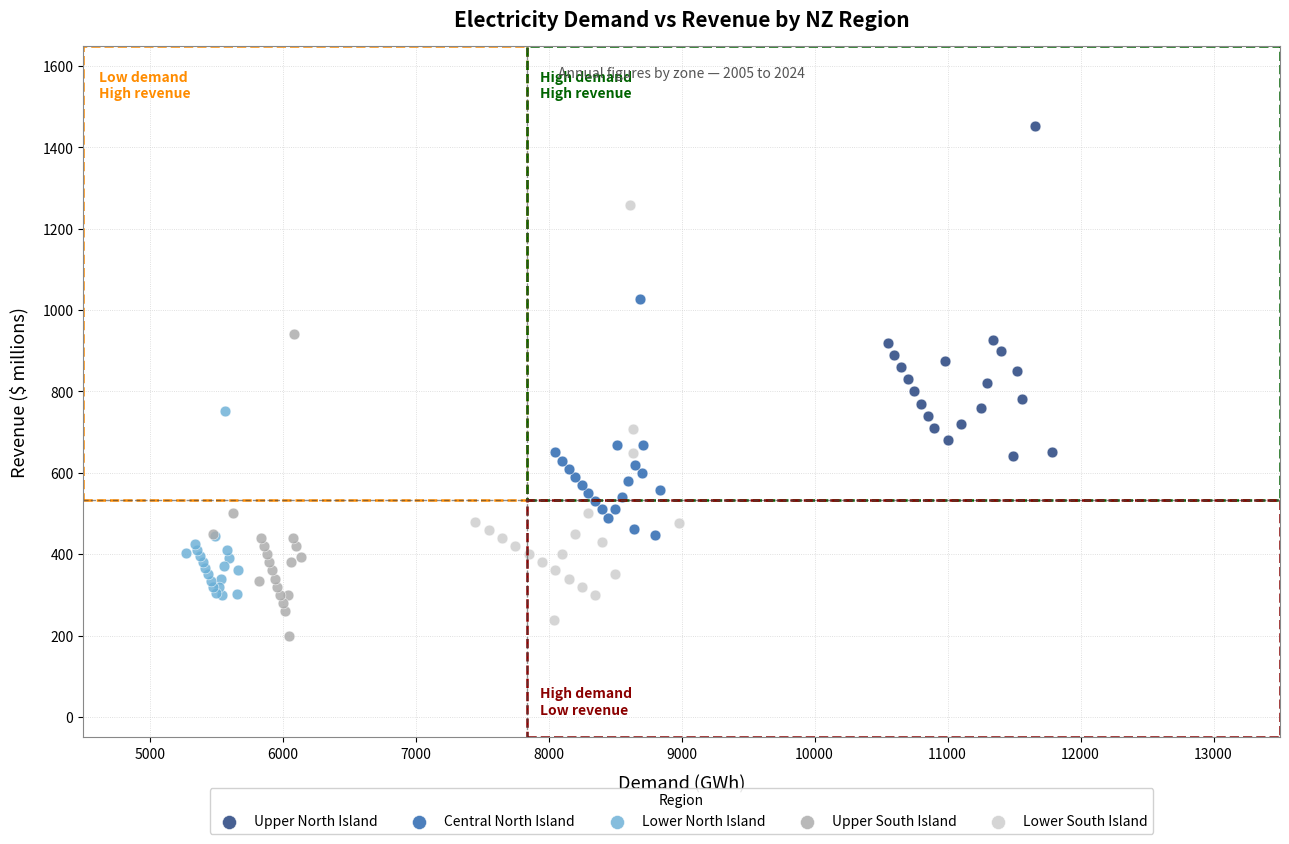

Which series contains the highest Y value?

Upper North Island